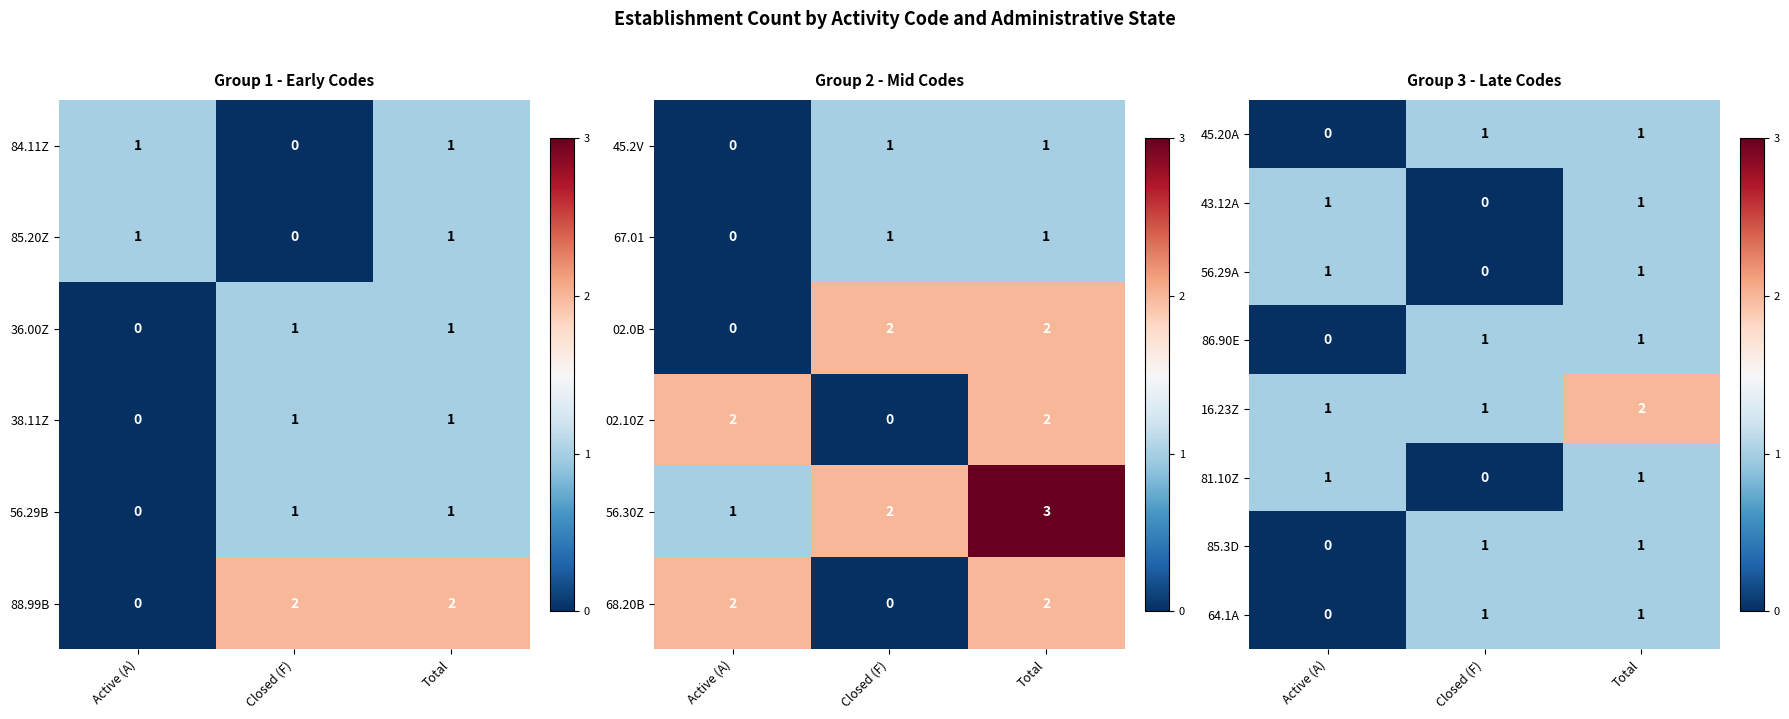

The value of 64.1A at Closed (F) is 1. True or false?

True